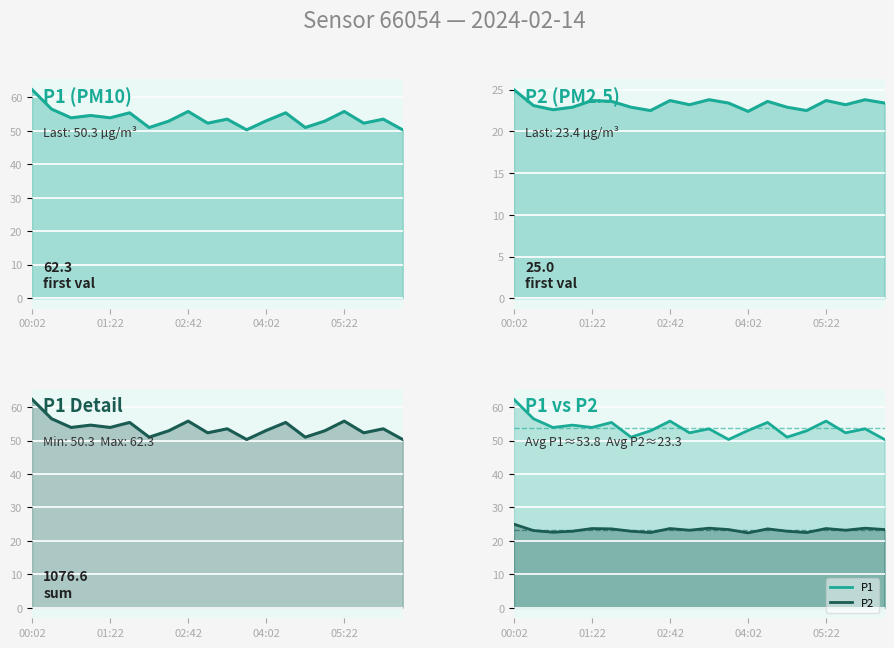

What is the difference between the maximum and second lowest values in the P2 series?

2.5